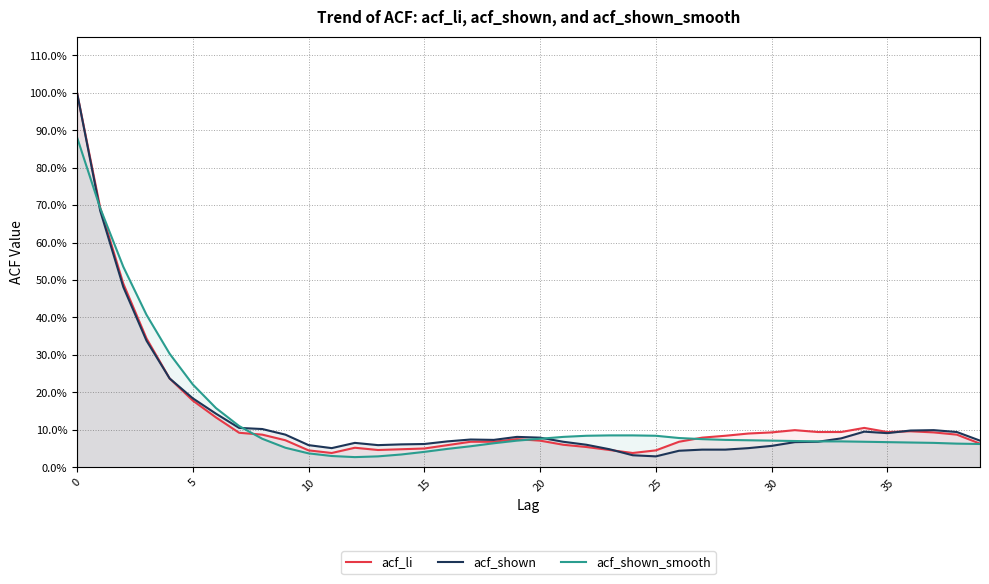

Does the chart have visible grid lines?

Yes